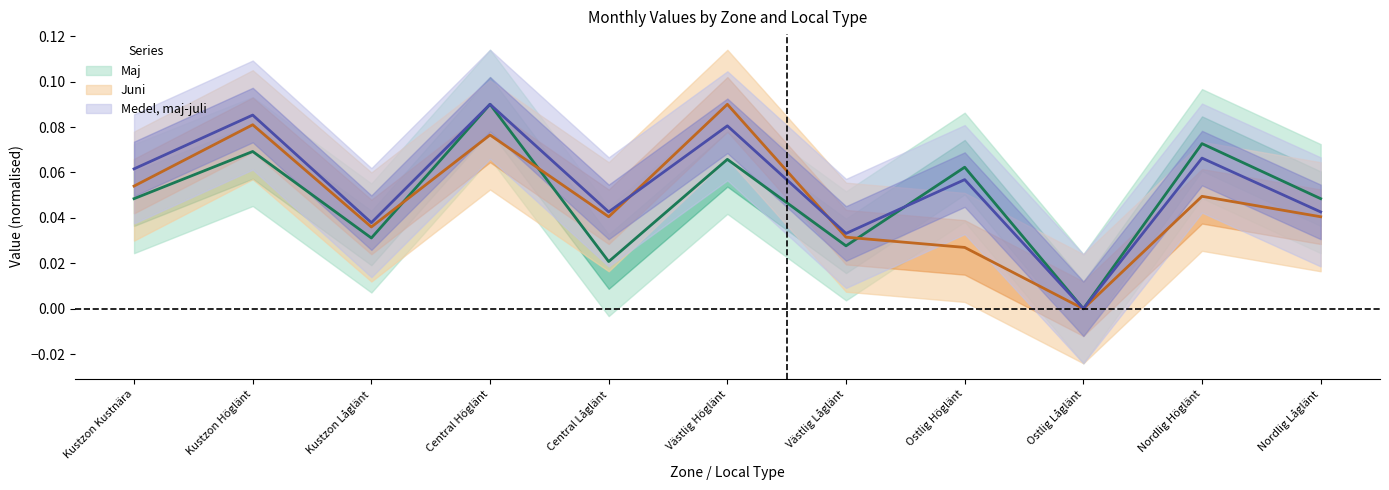

Count the number of categories in the chart.

11